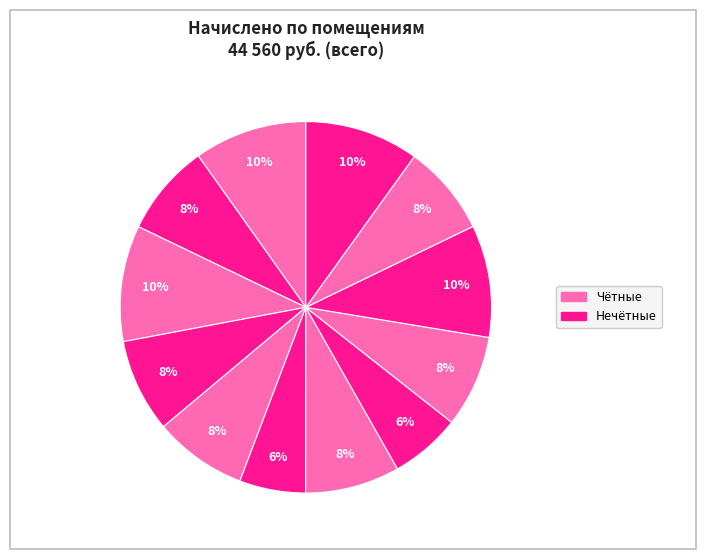

How many segments does this pie chart have?

12